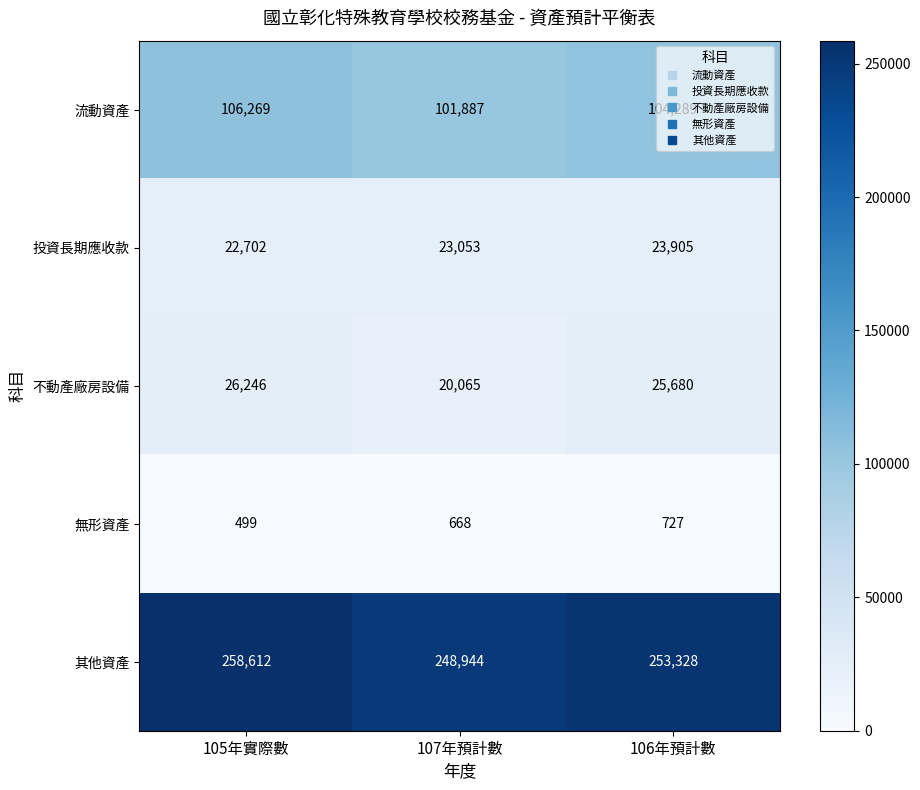

The 其他資產 series shows 258612 at 105年實際數. True or false?

True